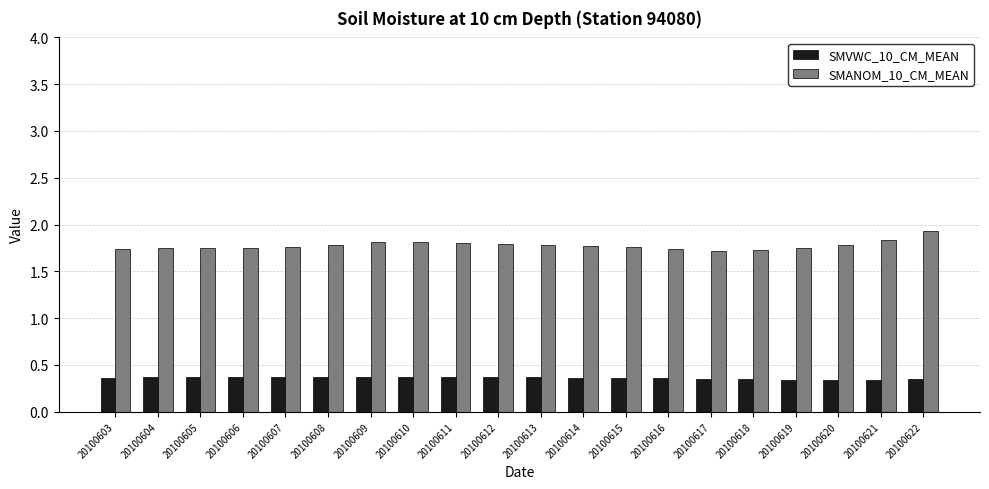

Which series changed the most between 20100617 and 20100621?

SMANOM_10_CM_MEAN